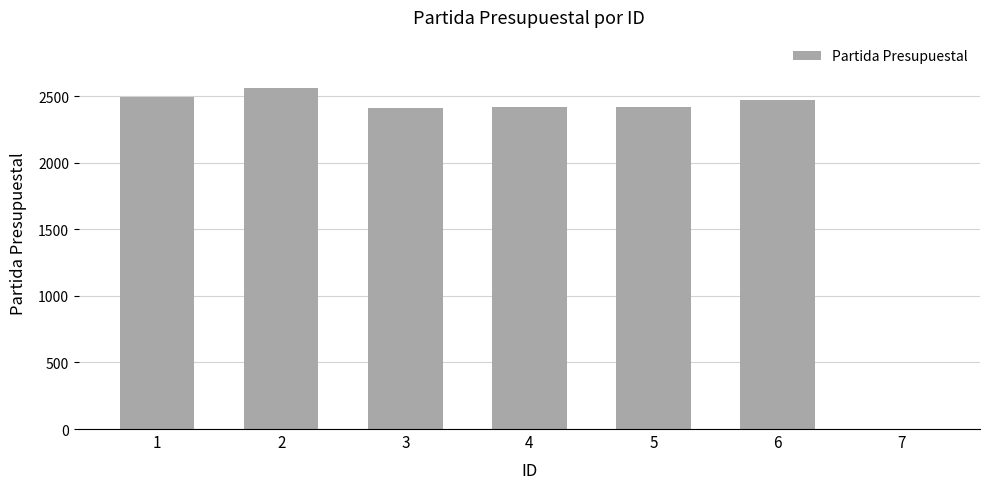

Is it true that the value at 7 is 0?

True